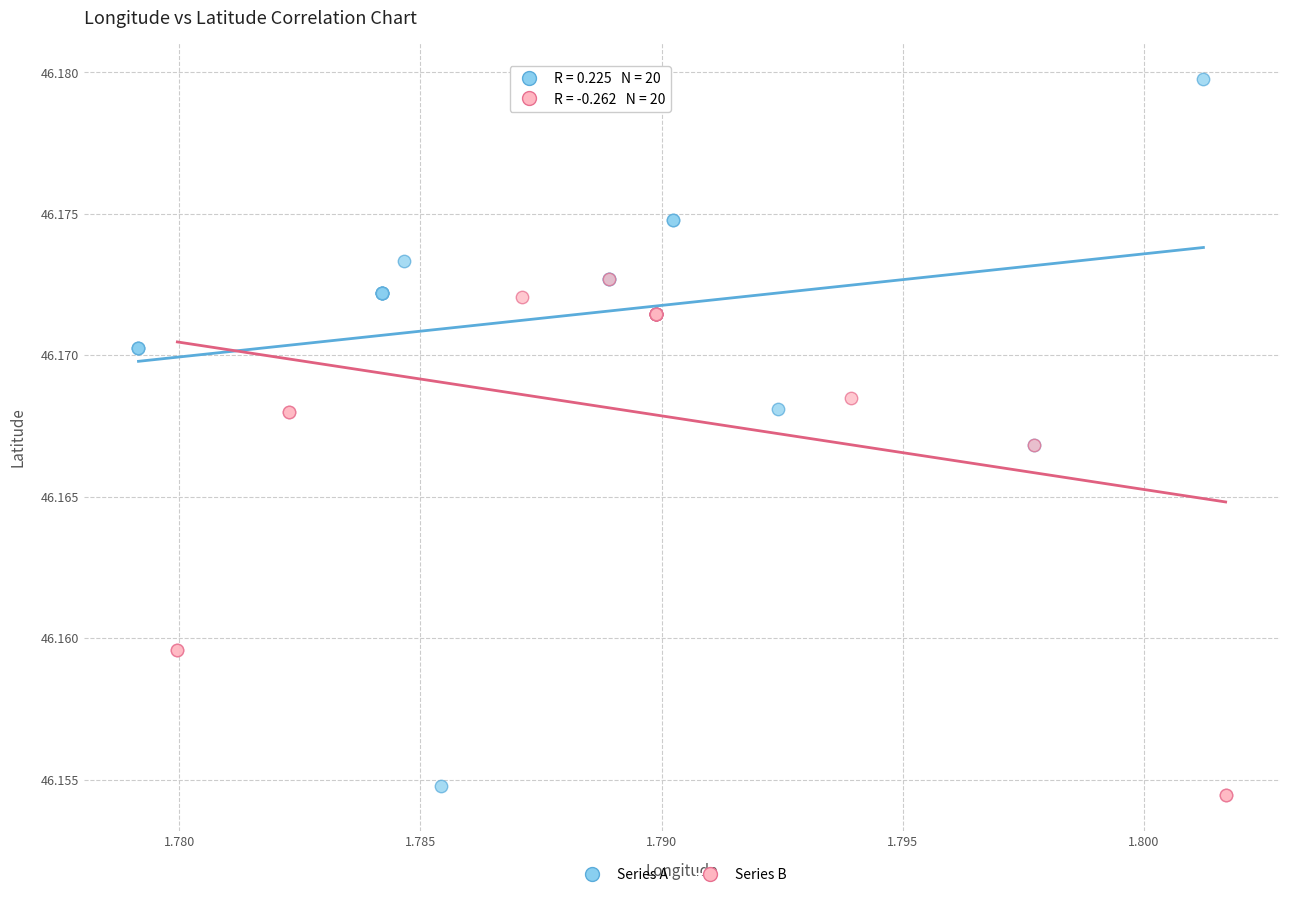

Which series contains the lowest Y value?

Series B